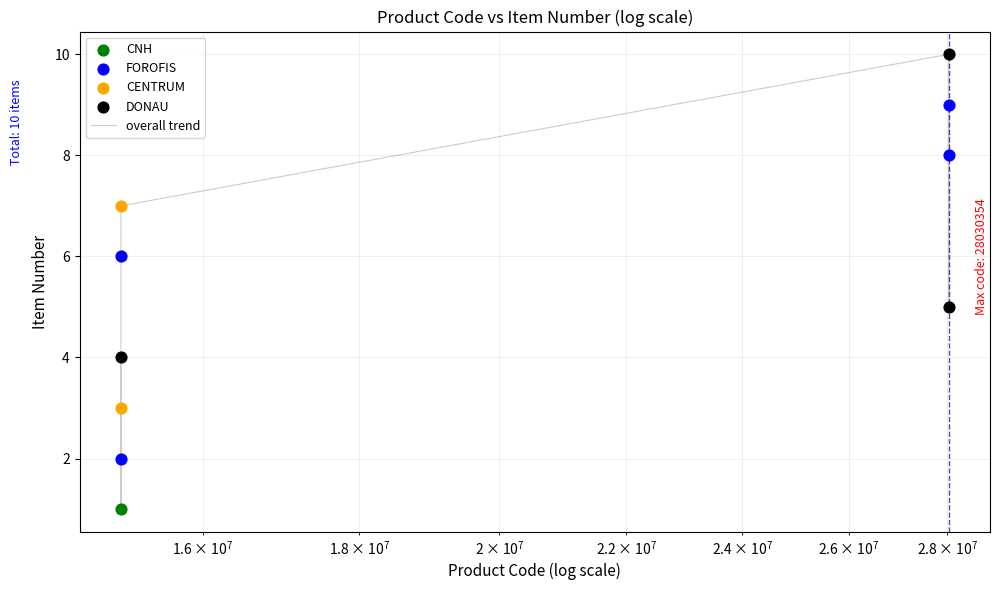

What is the greatest value displayed?

10